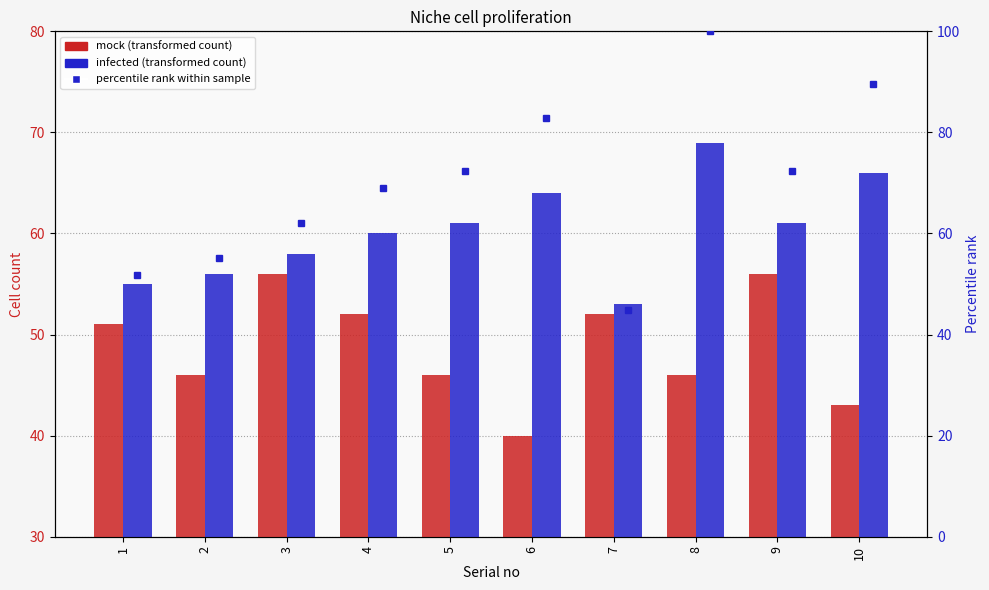

Where does the percentile rank within sample series first go above 72?

5